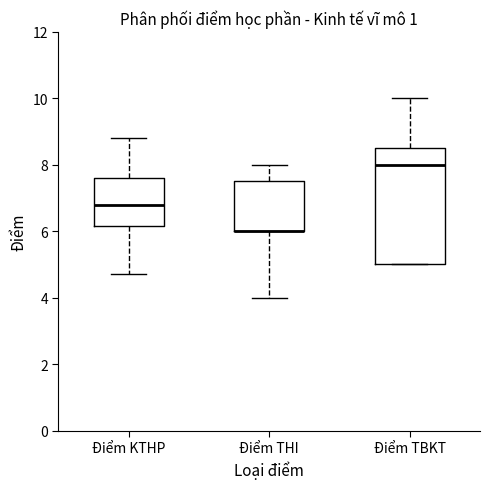

Where does the median line of the box for Điểm TBKT sit on the y-axis? The values are not printed on the chart, so give them approximately, as read against the axis.

8.0